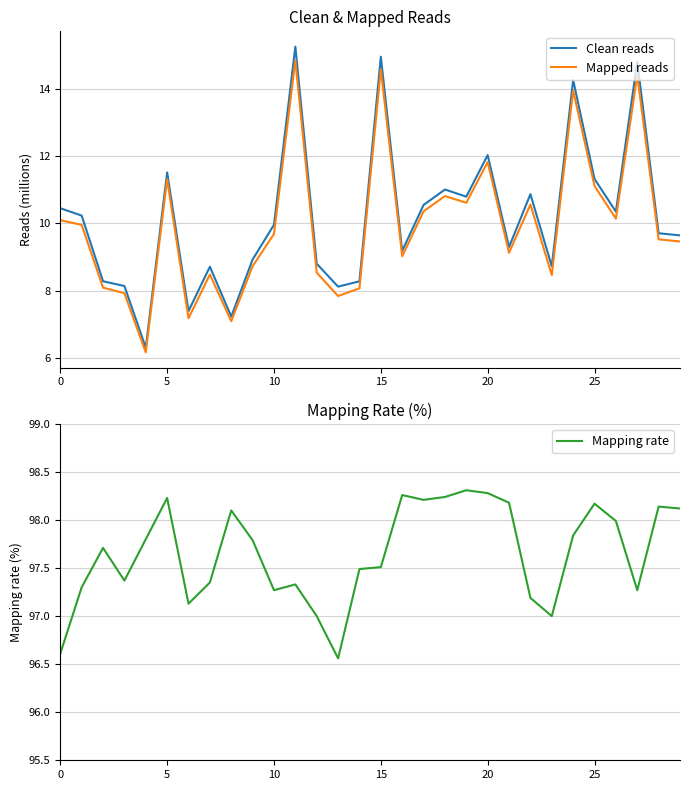

At which label is Clean reads closest to 10?

10